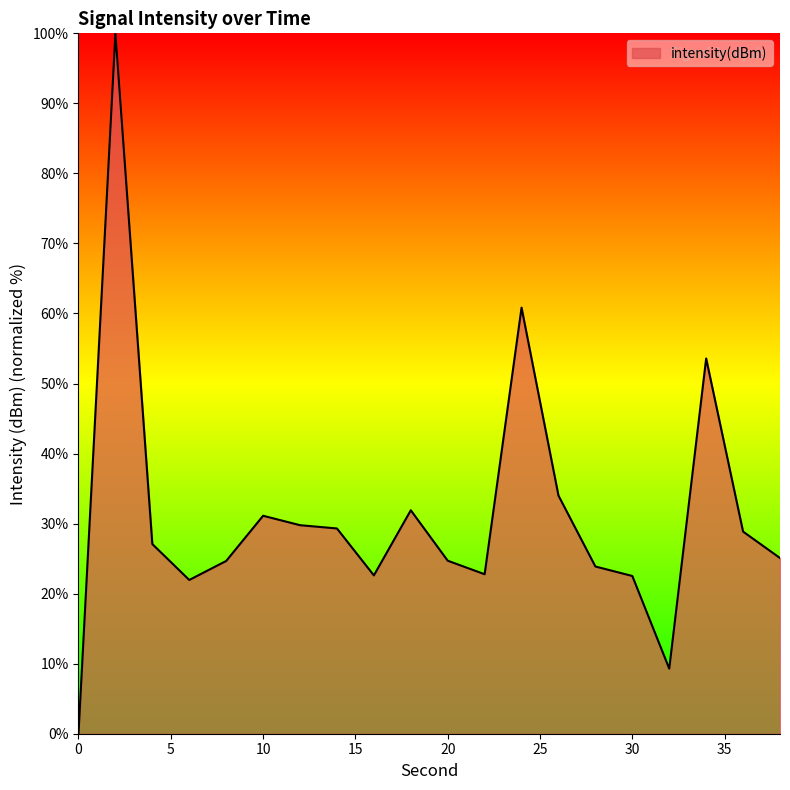

What is the difference between the maximum and minimum values?

100.0